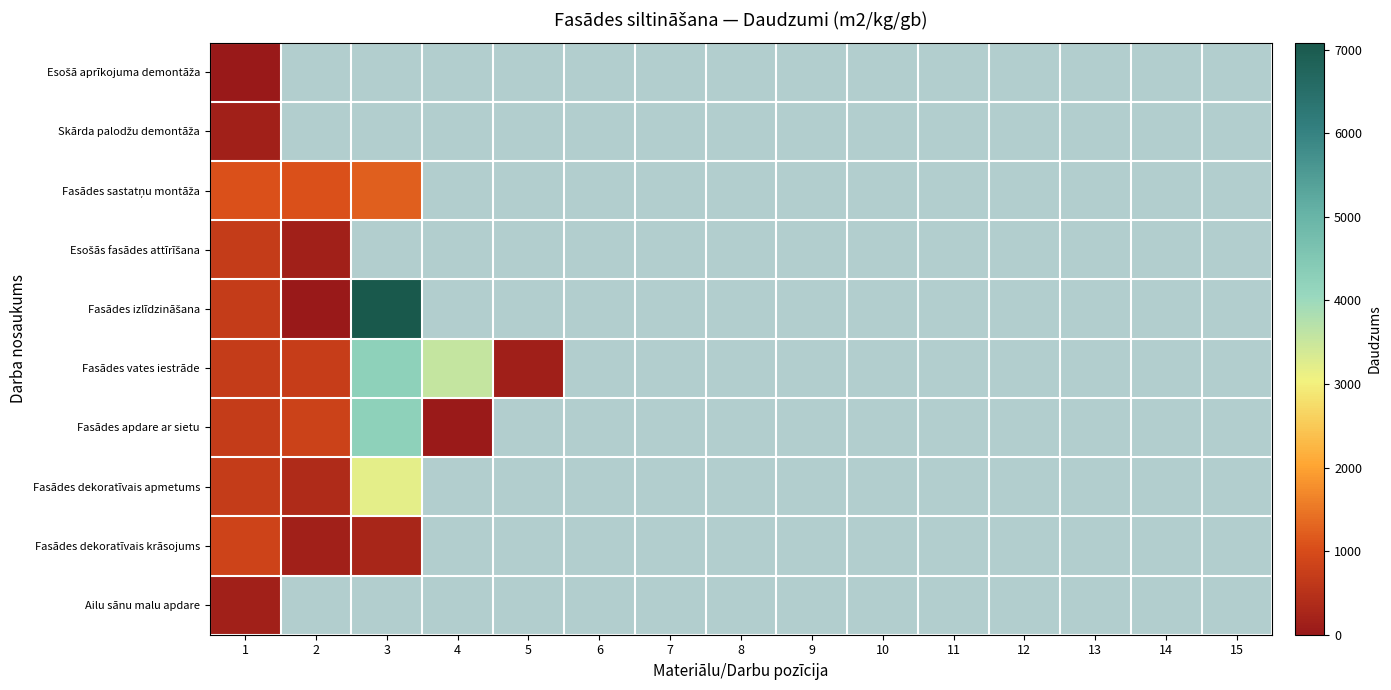

Which label corresponds to the smallest value in the chart?

1